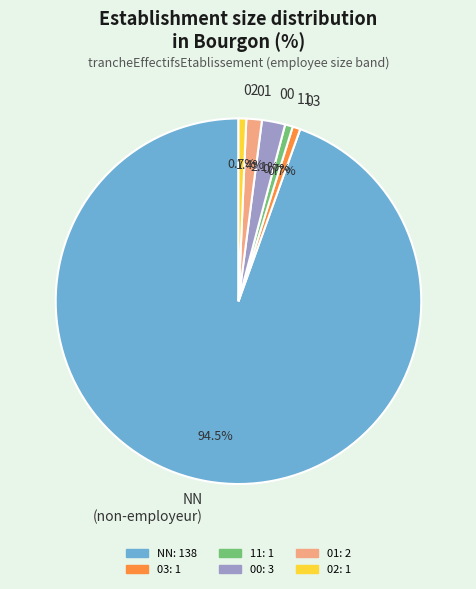

To the nearest percent, what portion does 03 represent?

1%